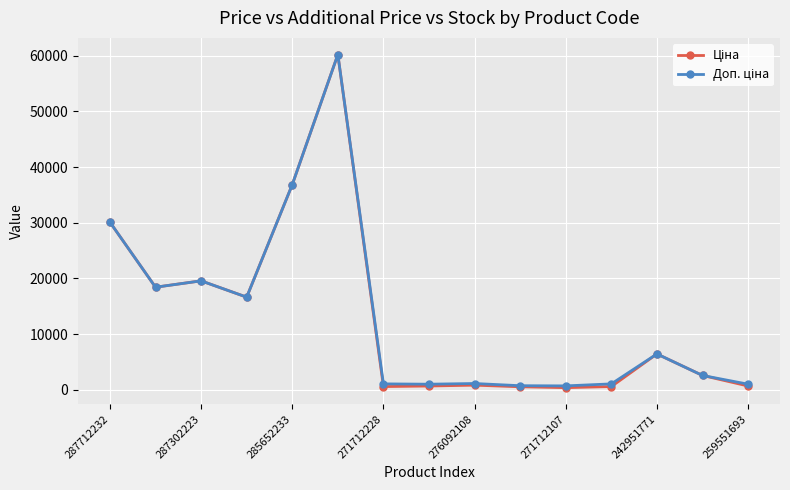

What is the maximum value shown in the chart?

60205.6